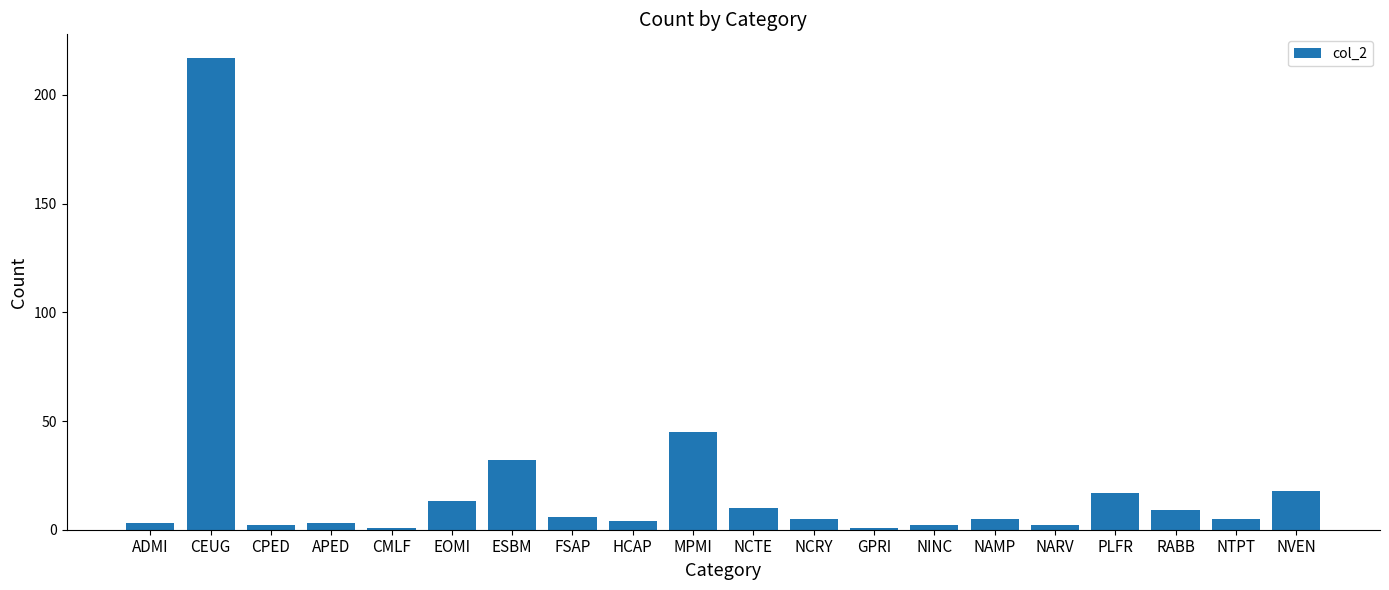

At which label is the value closest to 109?

MPMI